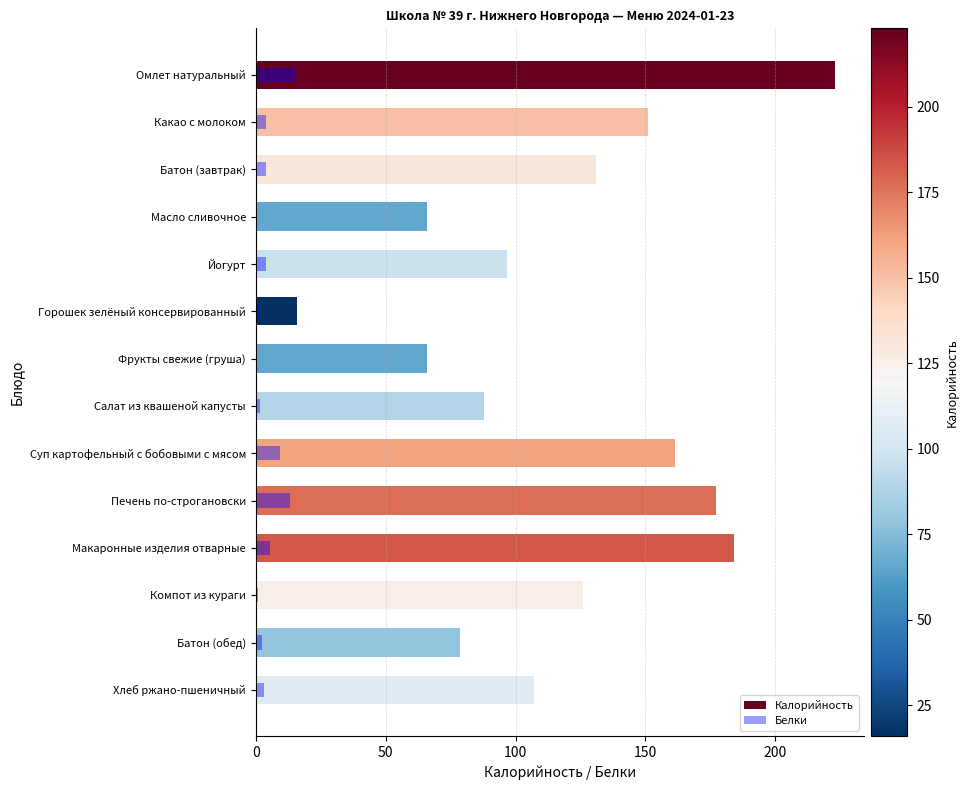

Between Фрукты свежие (груша) and Масло сливочное, which is larger?

Масло сливочное